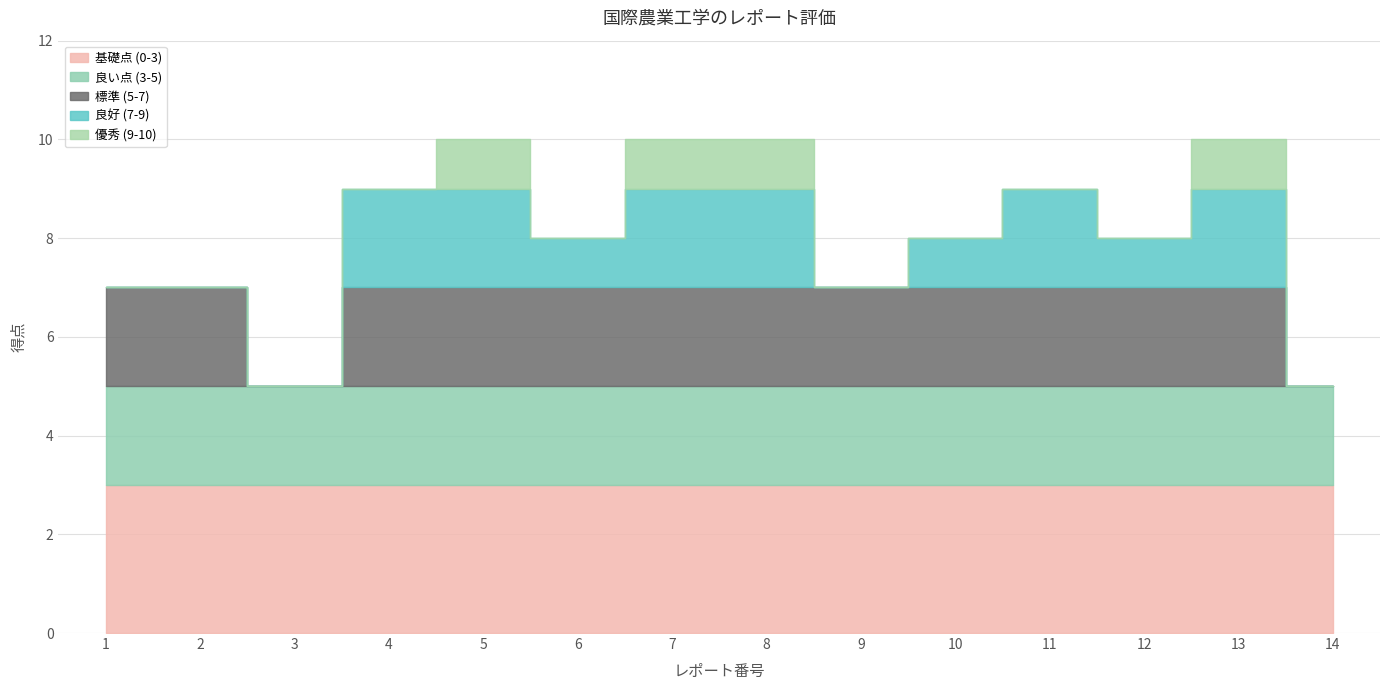

What is the minimum value shown in the chart?

5